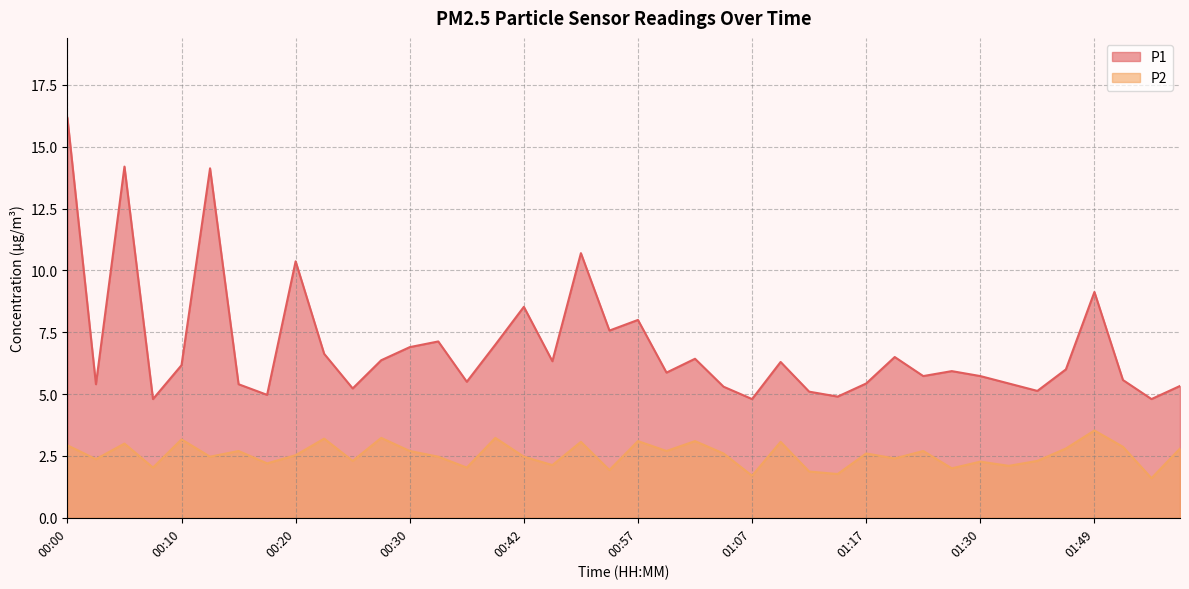

At how many categories does at least one series exceed 6?

19